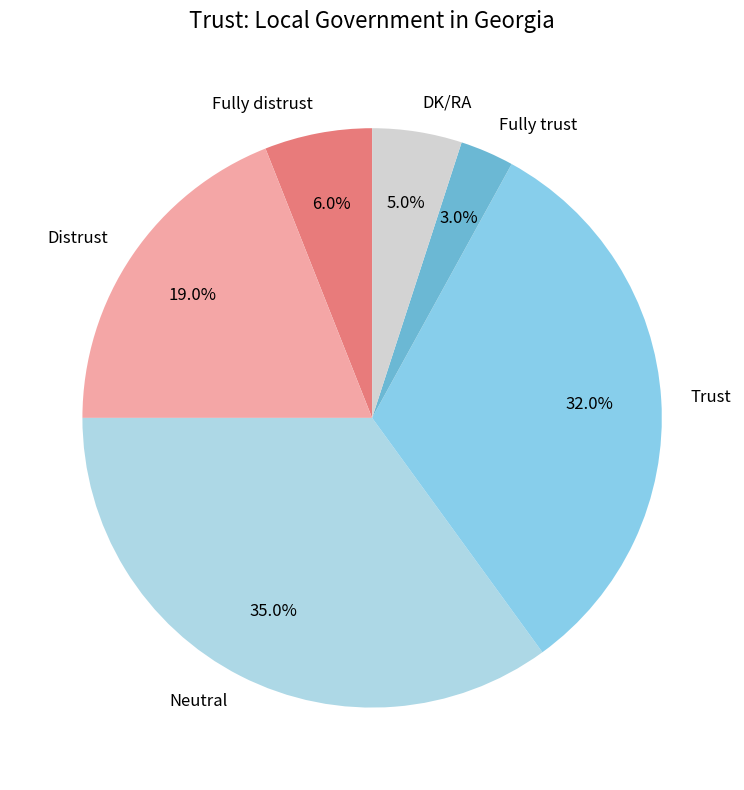

Combined, do DK/RA and Fully trust account for over 50%?

No